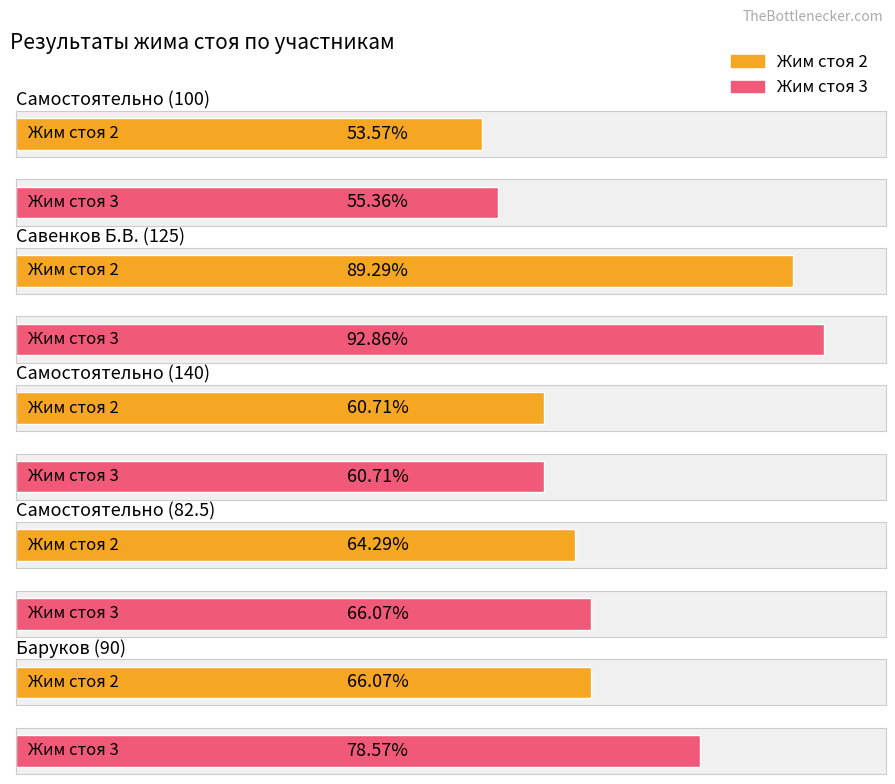

Which series has the largest total across all categories?

Жим стоя 3